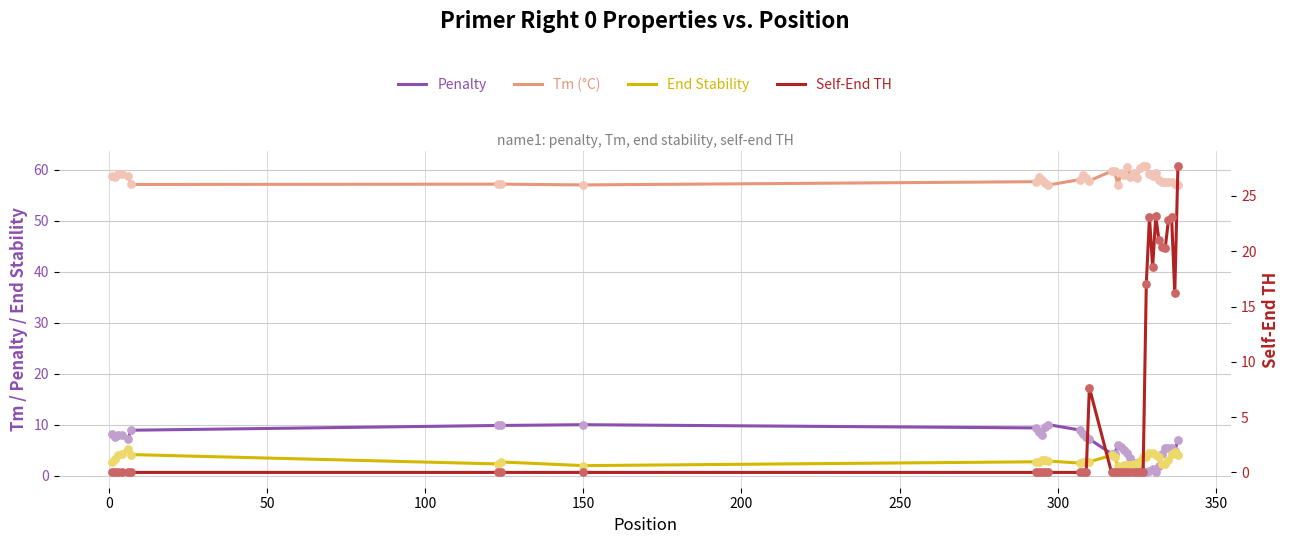

Which series contains the highest Y value?

Tm (°C)